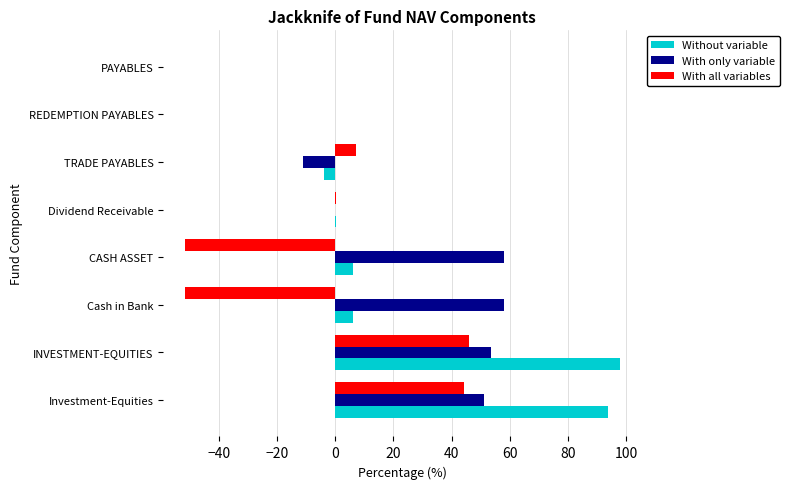

What is the sum of all Without variable values?

200.3